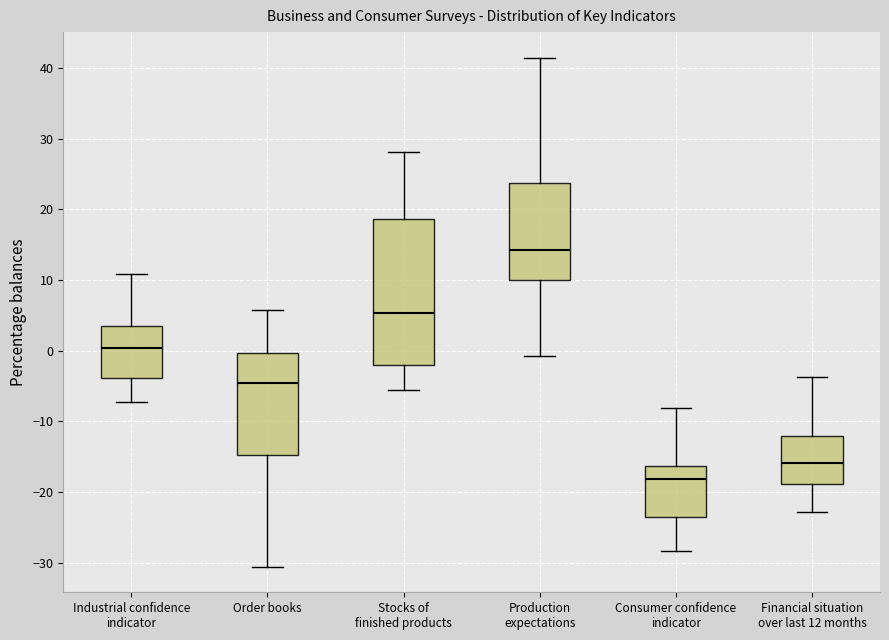

Which box has the lowest median line?

Consumer confidence indicator